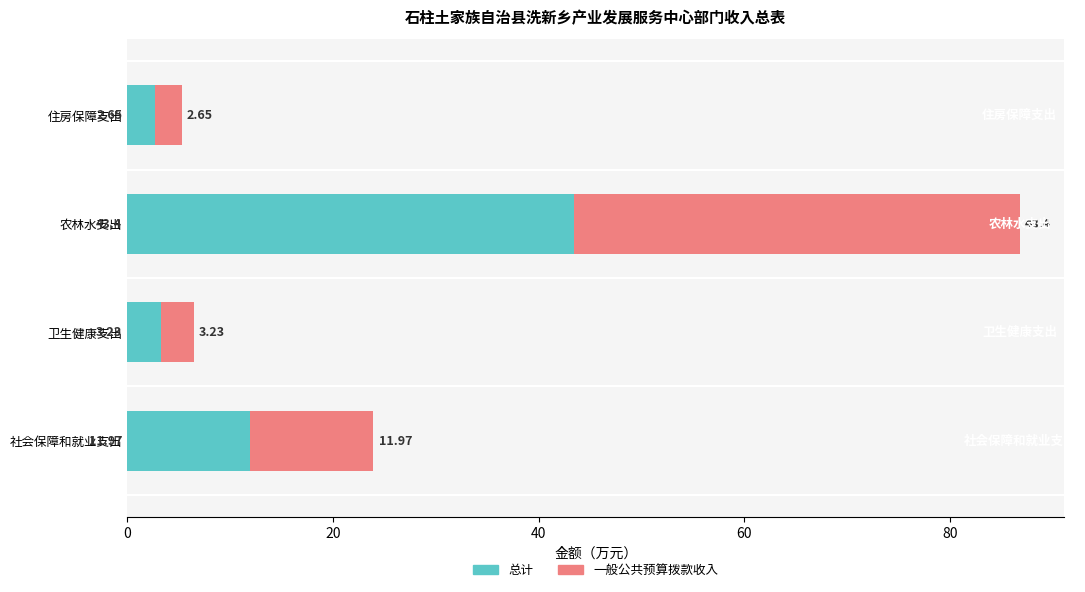

Where is 总计 nearest to the value 23?

社会保障和就业支出